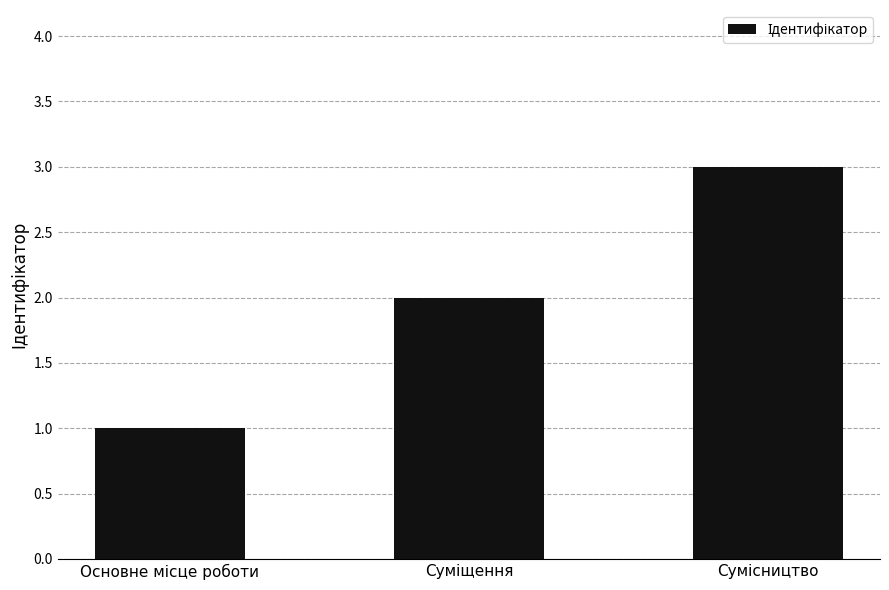

Does the chart contain stacked bars?

No